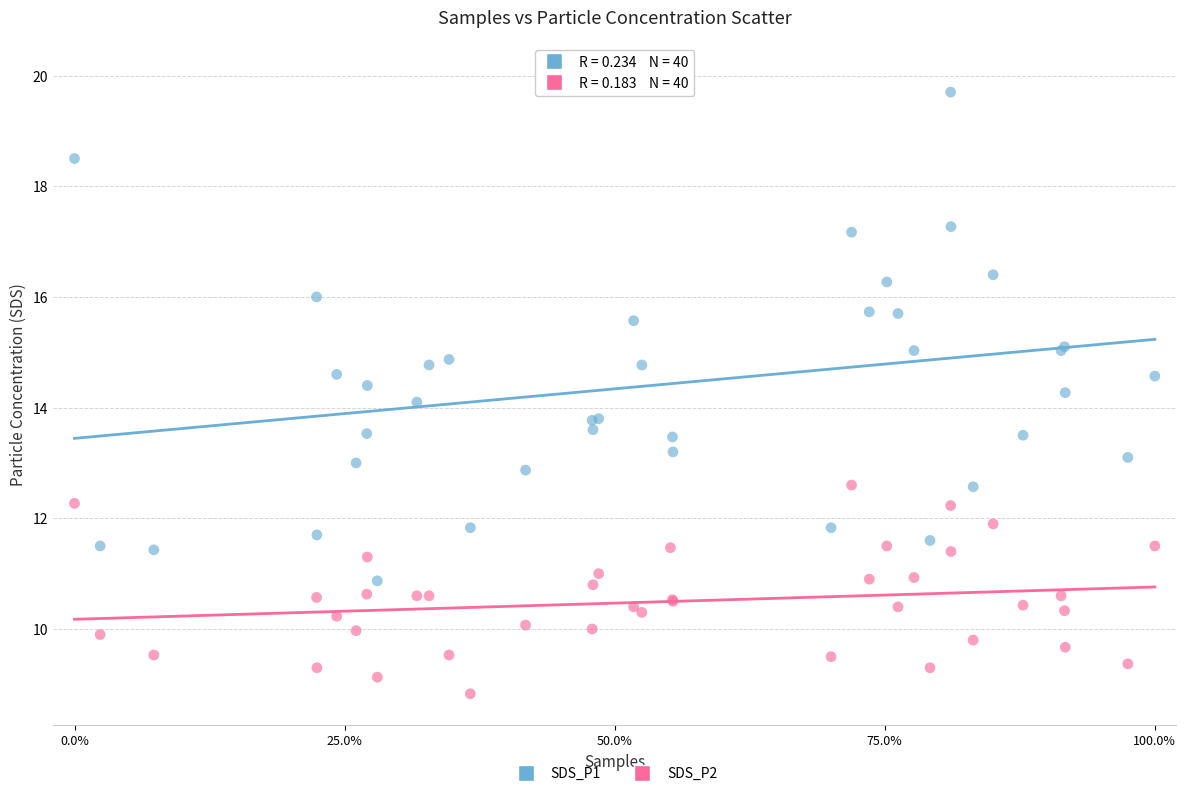

Which series reaches the minimum Y coordinate?

SDS_P2